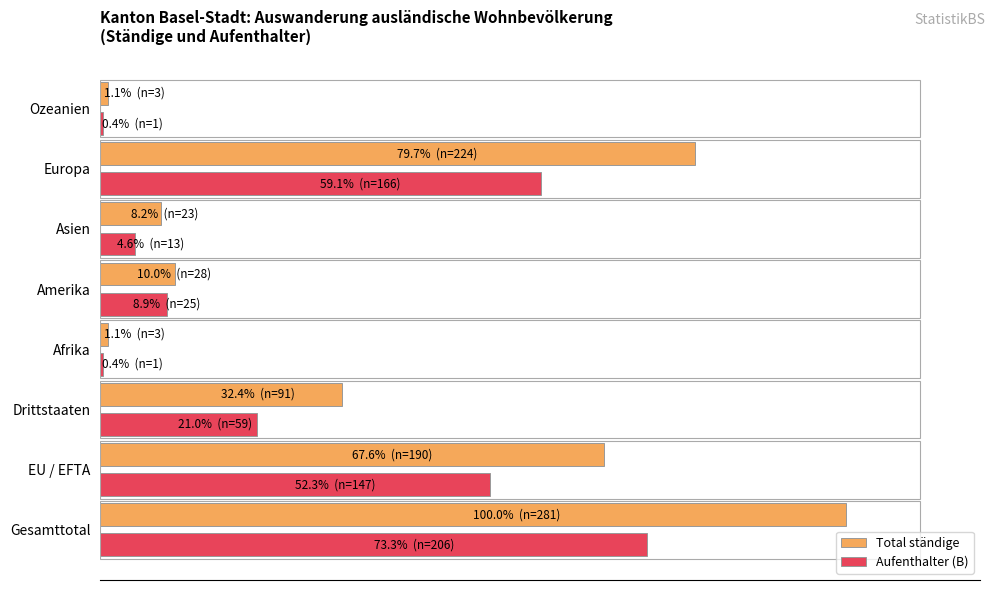

What are all the series names shown in the legend?

Total ständige, Aufenthalter (B)